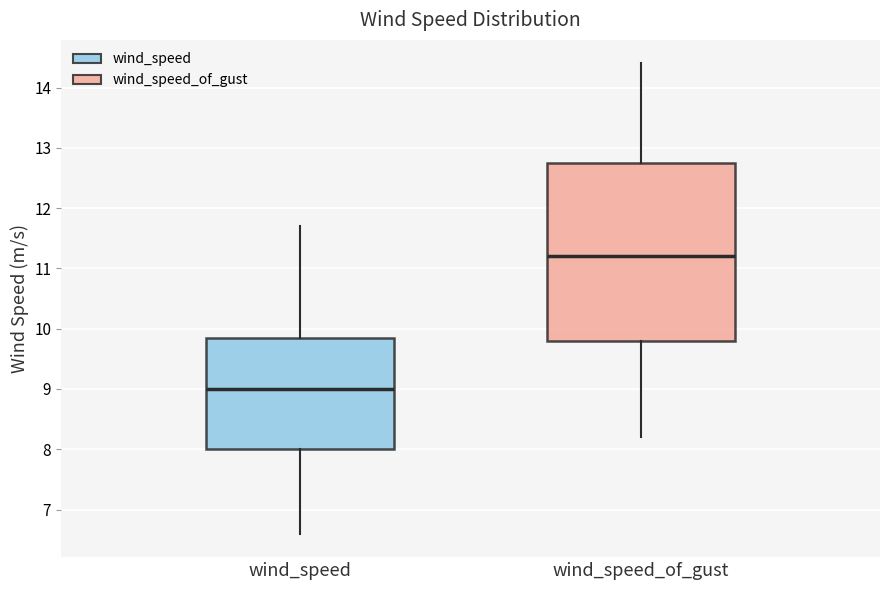

Reading left to right, read every box against the y-axis: the position of its median line, the range the box covers, and the ends of its whiskers. The values are not printed on the chart, so give them approximately, as read against the axis.

wind_speed: median 9.0, box 8.0 to 9.9, whiskers 6.6 to 11.7
wind_speed_of_gust: median 11.2, box 9.8 to 12.8, whiskers 8.2 to 14.4